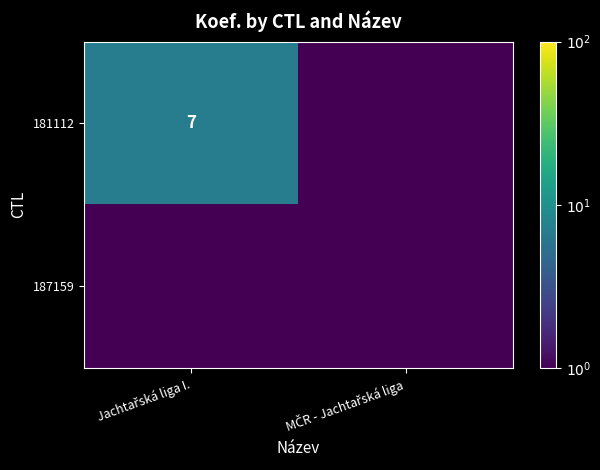

Which series has the largest range (max minus min)?

181112